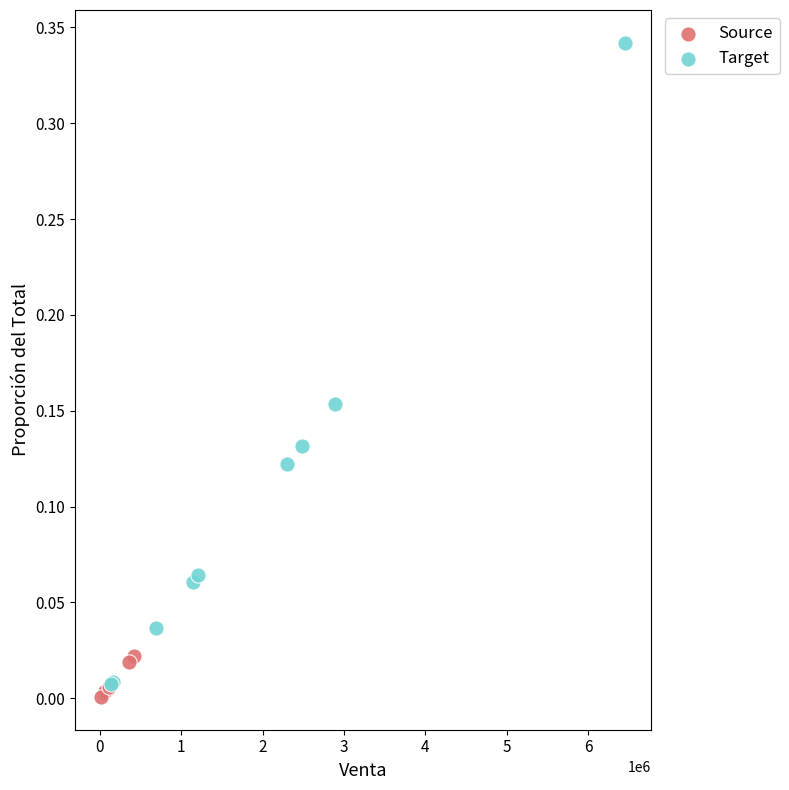

Which series contains the highest Y value?

Target